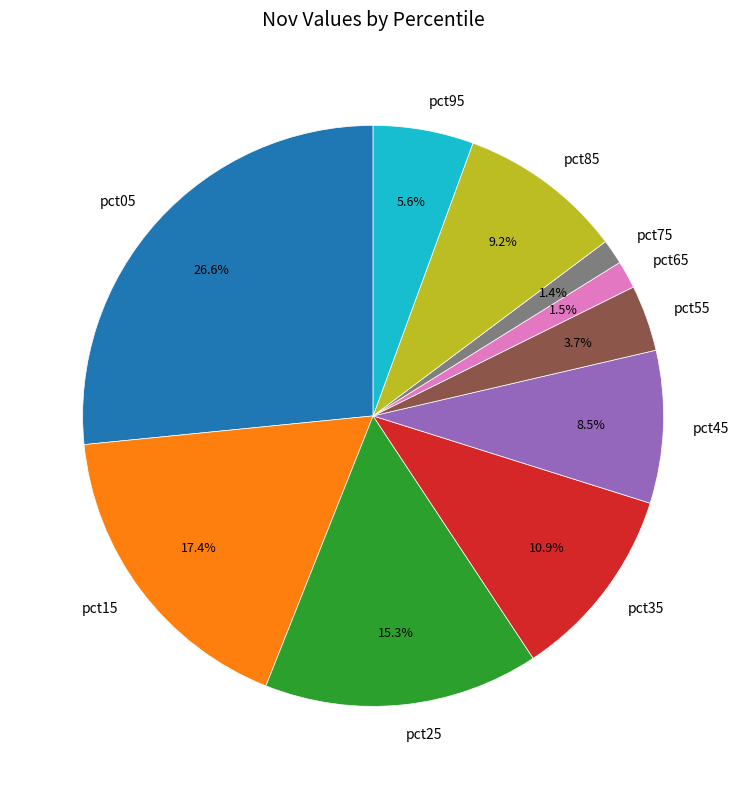

Is the sum of pct25 and pct65 greater than half?

No